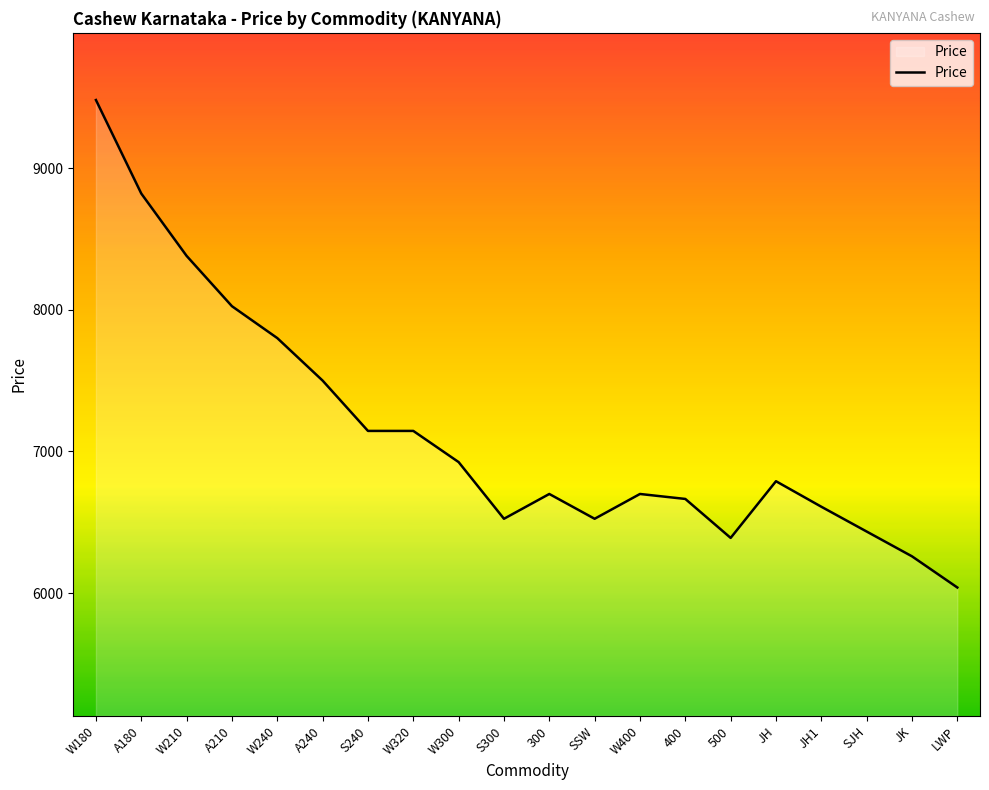

Which label corresponds to the smallest value in the chart?

LWP